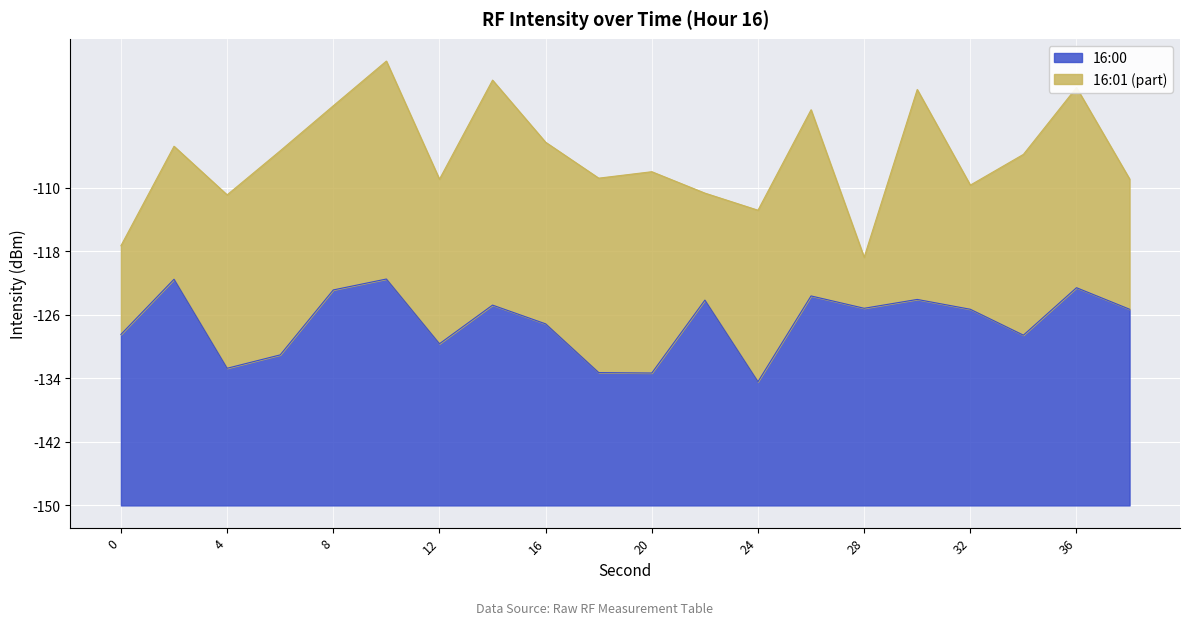

Rank the categories by value from highest to lowest.

10, 2, 36, 8, 26, 30, 22, 14, 28, 38, 32, 16, 0, 34, 12, 6, 4, 18, 20, 24